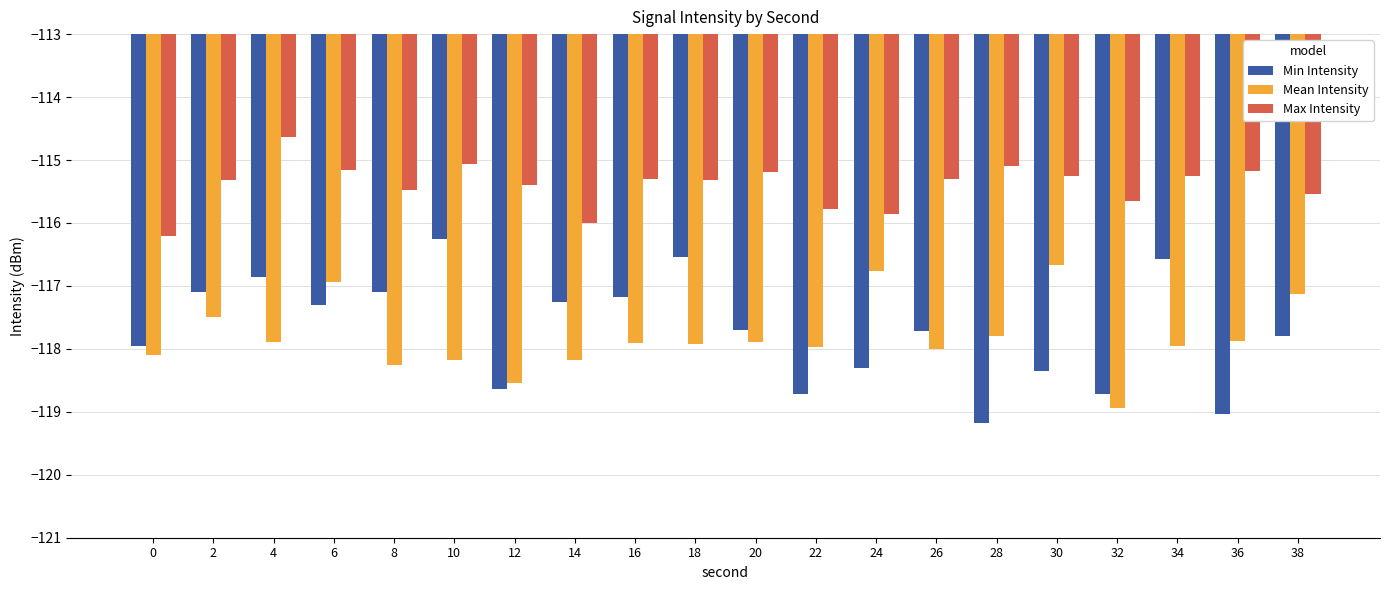

How many series are shown in this chart?

3